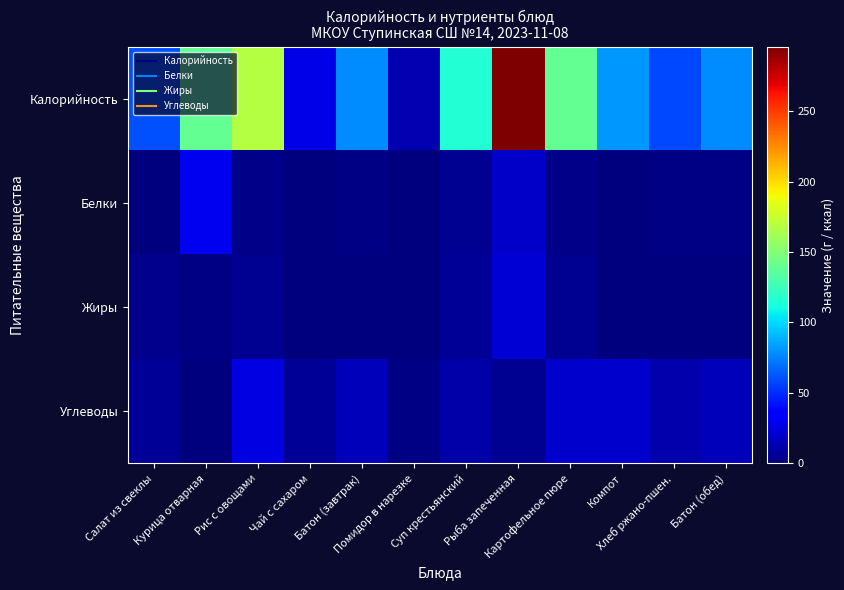

At Салат из свеклы, list the series in order from smallest to largest.

Белки, Жиры, Углеводы, Калорийность